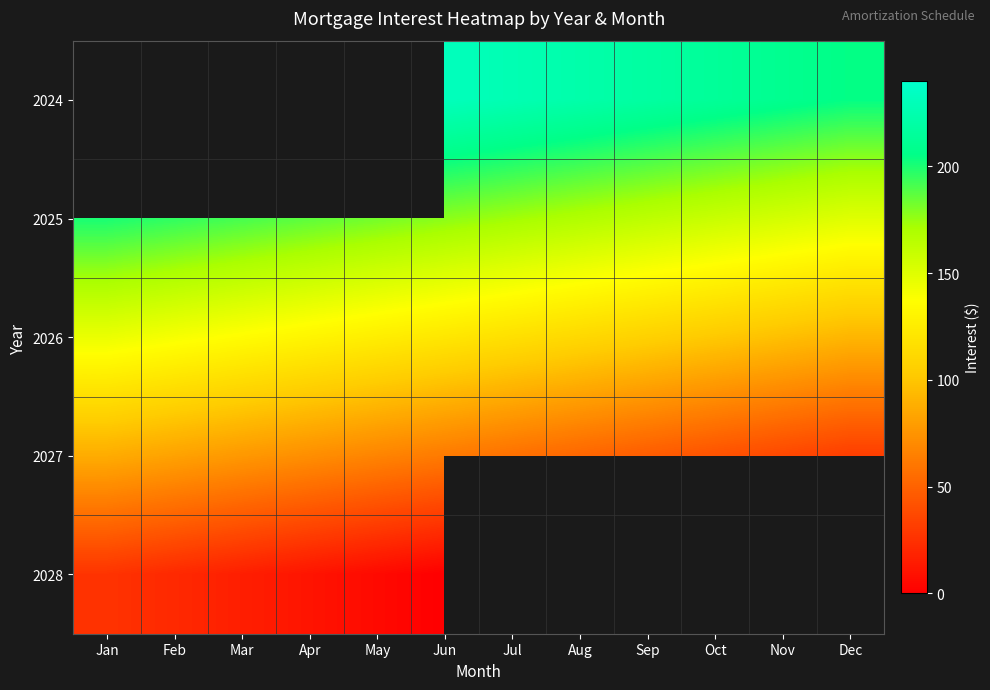

What is the difference between the 2025 values at Sep and Feb?

32.1